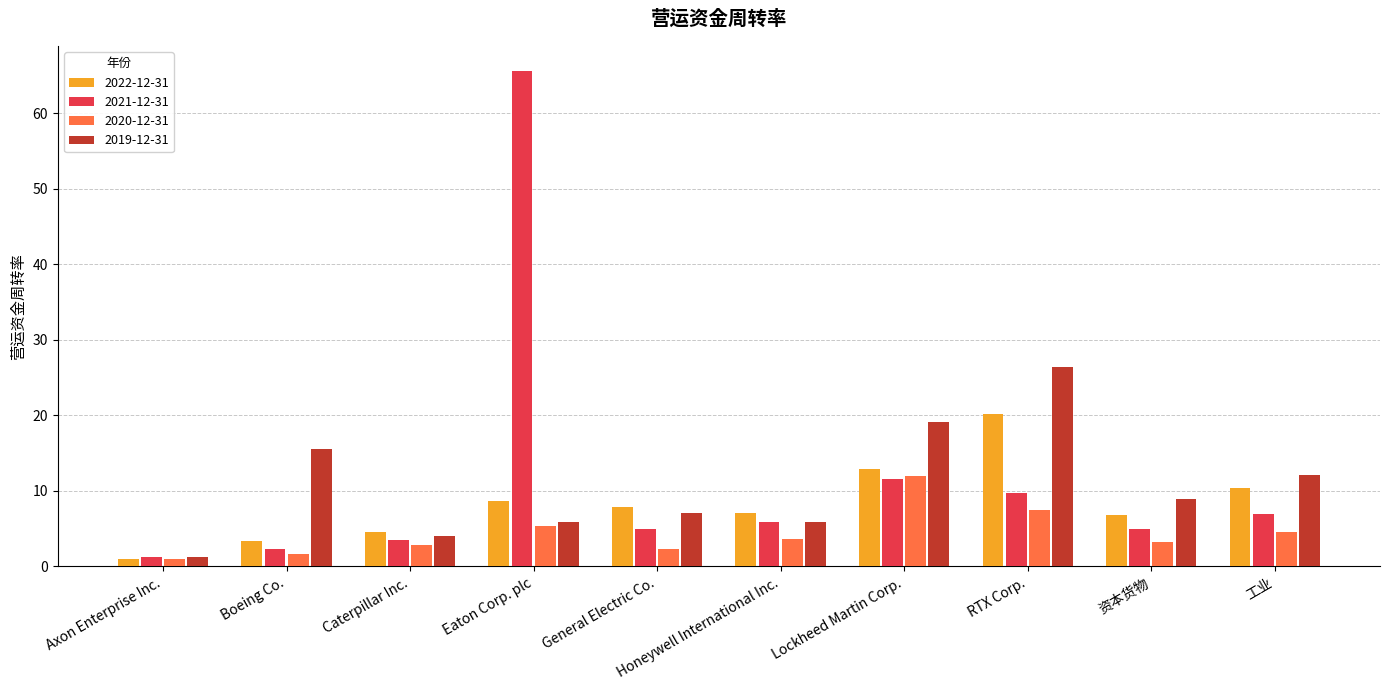

What is the sum of all 2019-12-31 values?

106.5